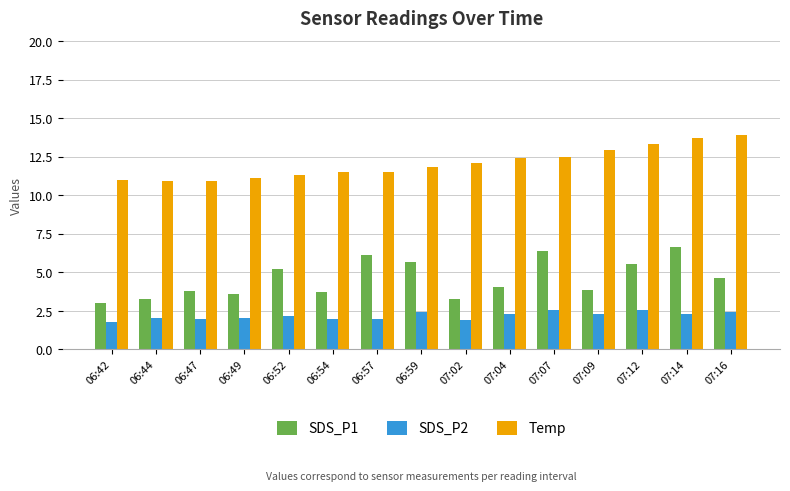

Which series has the widest spread of values?

SDS_P1